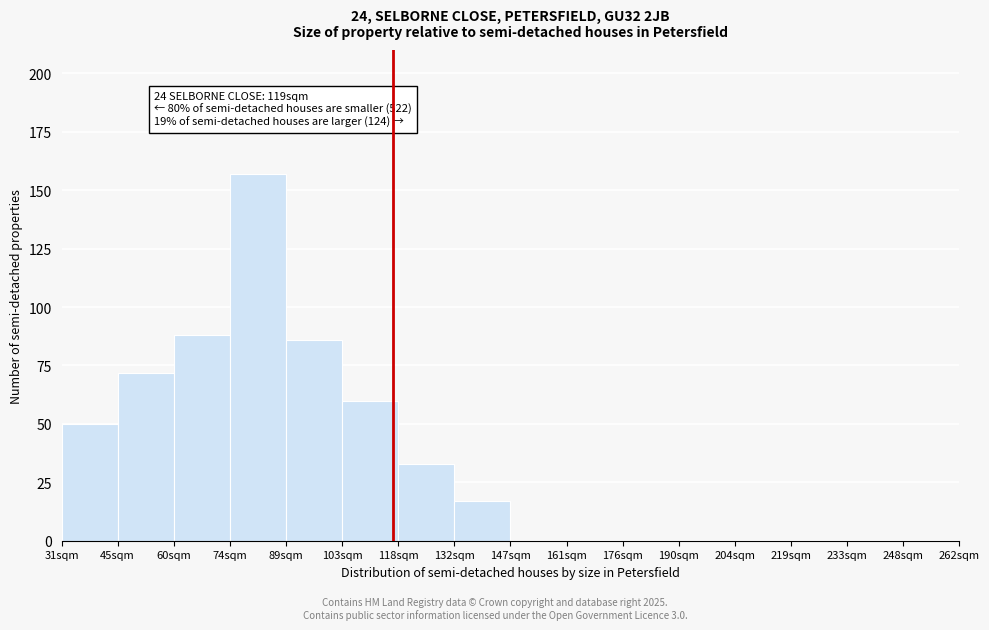

Reading right to left, list all the values displayed in this chart.

248sqm=0	233sqm=0	219sqm=0	204sqm=0	190sqm=0	176sqm=0	161sqm=0	147sqm=0	132sqm=17	118sqm=33	103sqm=60	89sqm=86	74sqm=157	60sqm=88	45sqm=72	31sqm=50